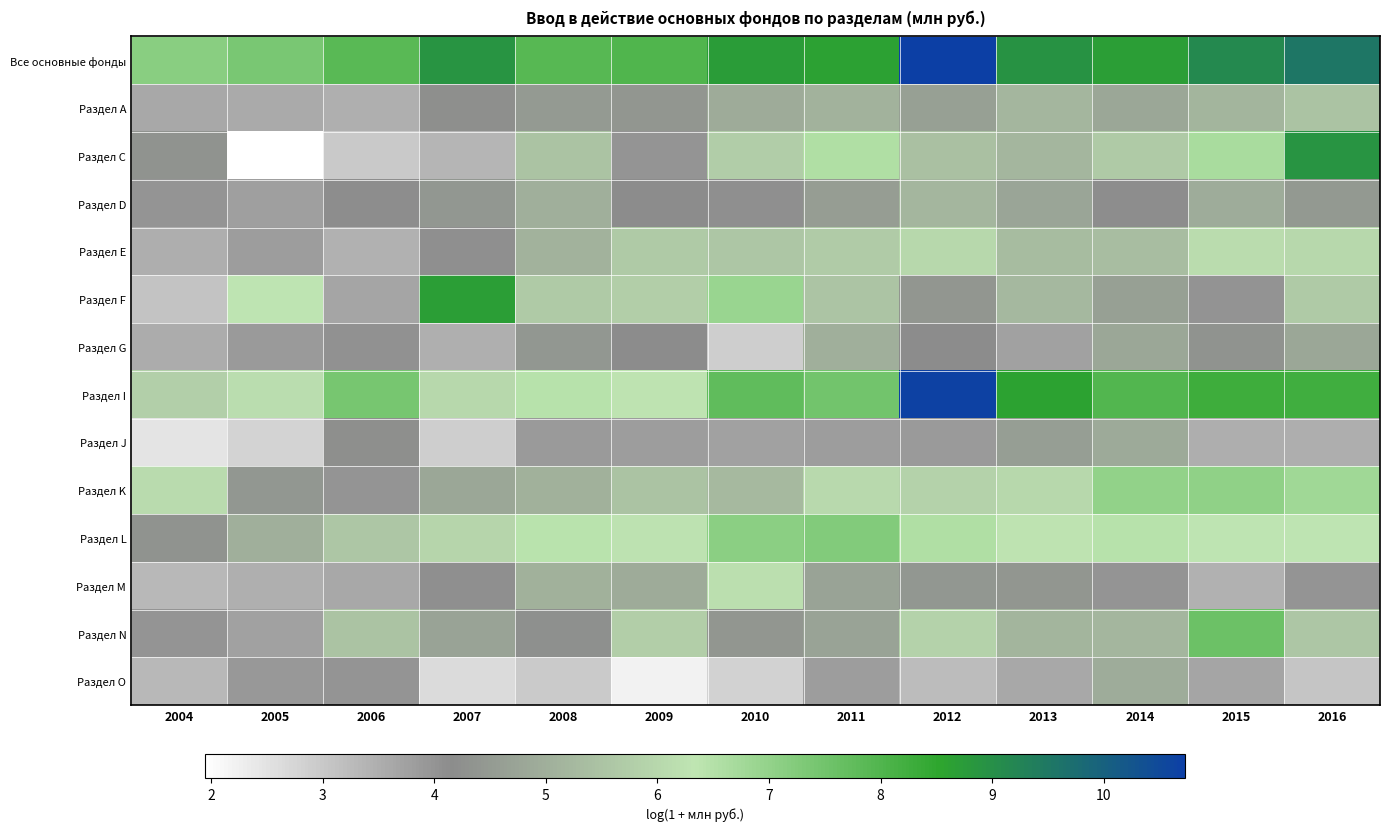

Rank the series at 2012 from lowest to highest value.

Раздел O, Раздел J, Раздел G, Раздел F, Раздел M, Раздел А, Раздел D, Раздел С, Раздел N, Раздел K, Раздел Е, Раздел L, Раздел I, Все основные фонды